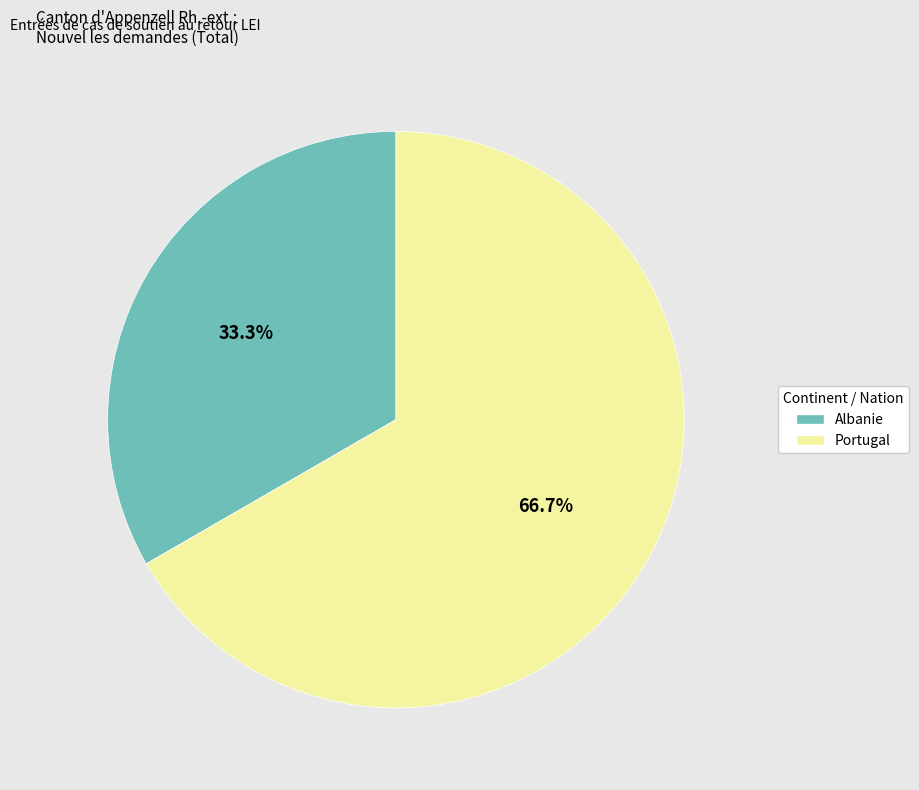

Is it true that Albanie is 39% of the pie?

False